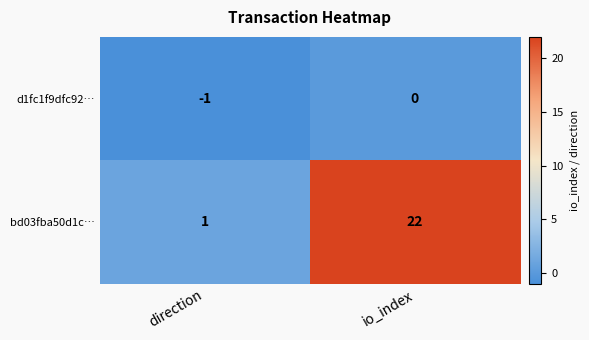

What is the average value of the bd03fba50d1c… series?

12